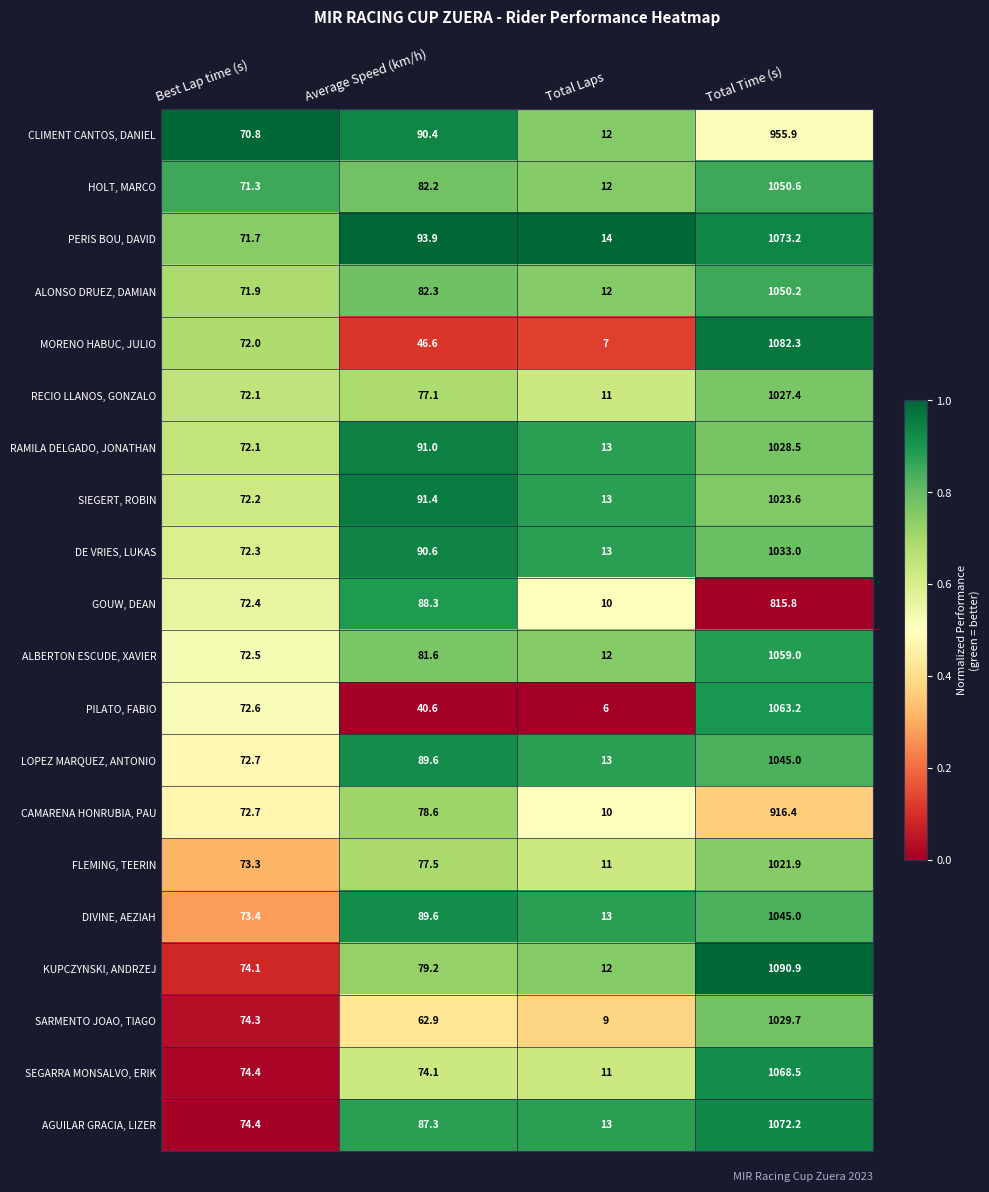

The DIVINE, AEZIAH series shows 89.6 at Average Speed (km/h). True or false?

True